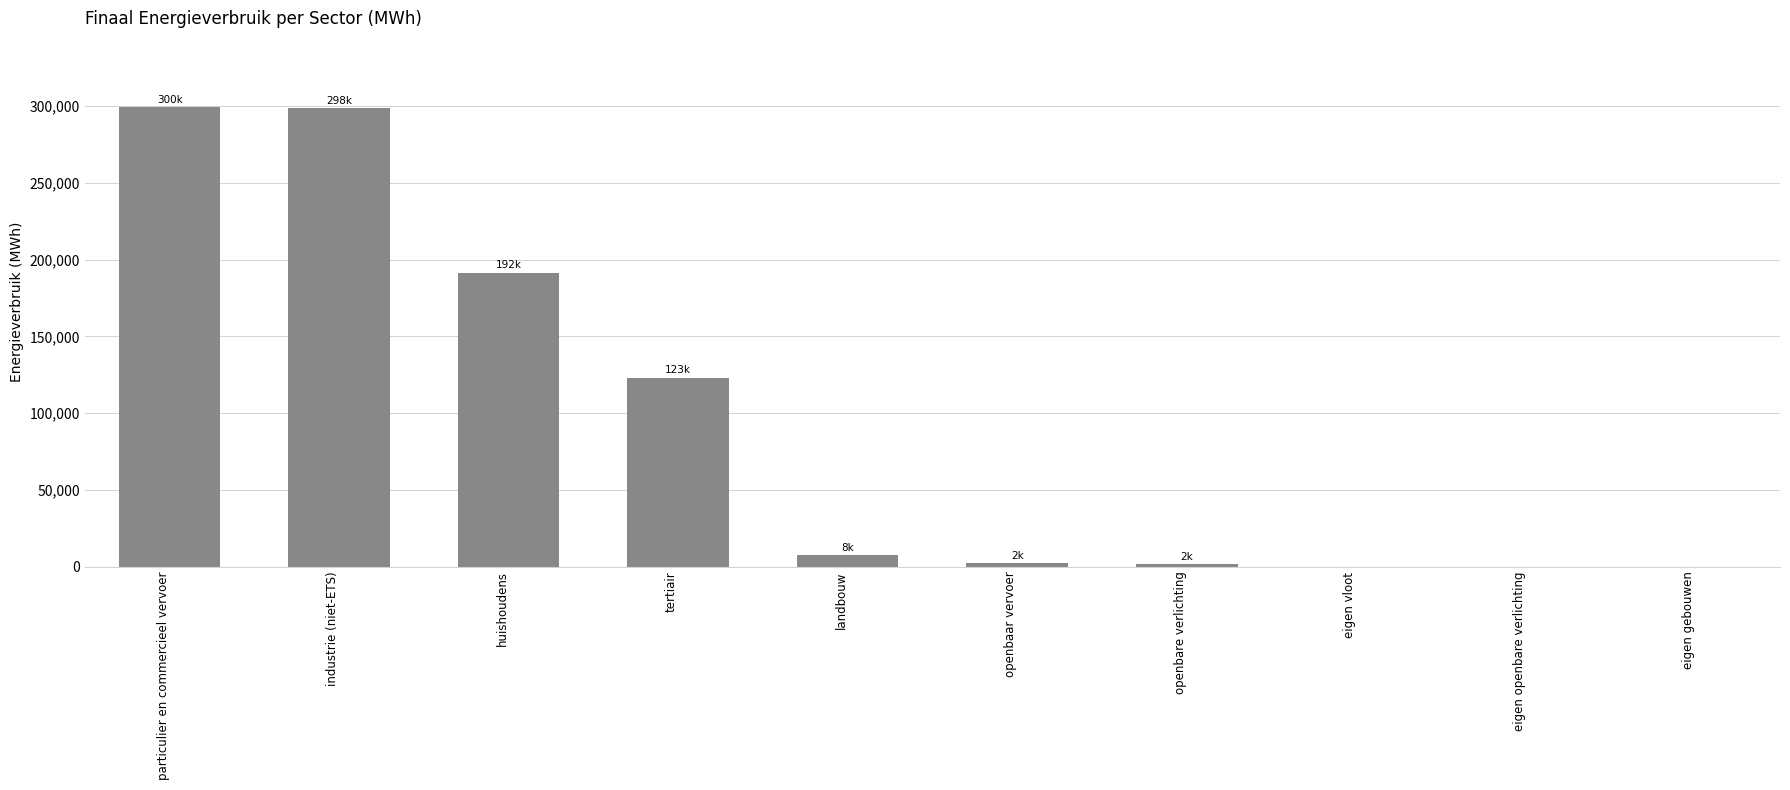

Between particulier en commercieel vervoer and tertiair, which is larger?

particulier en commercieel vervoer